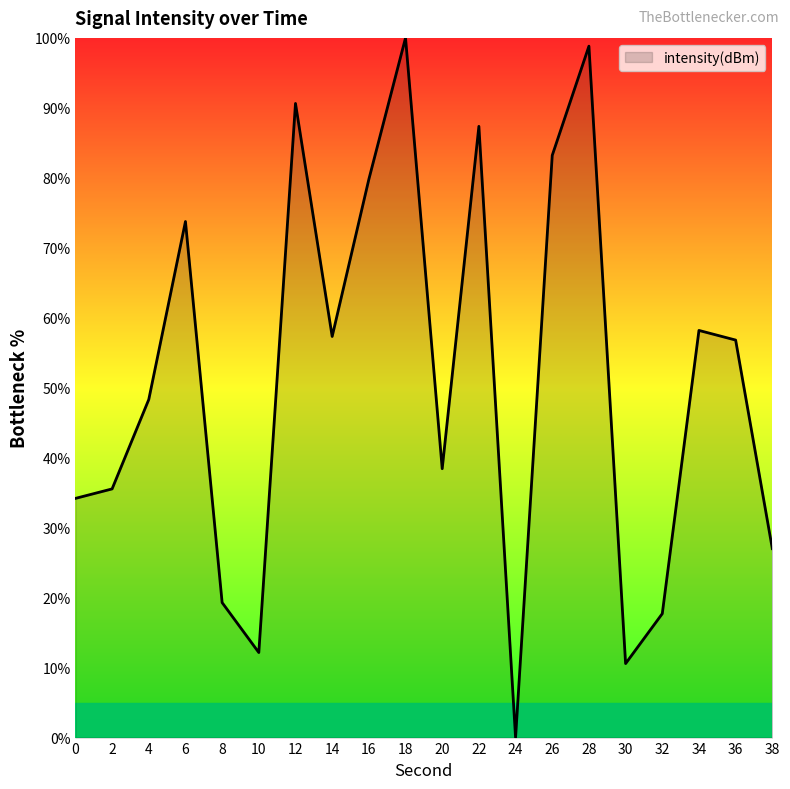

Which has a higher value, 28 or 12?

28